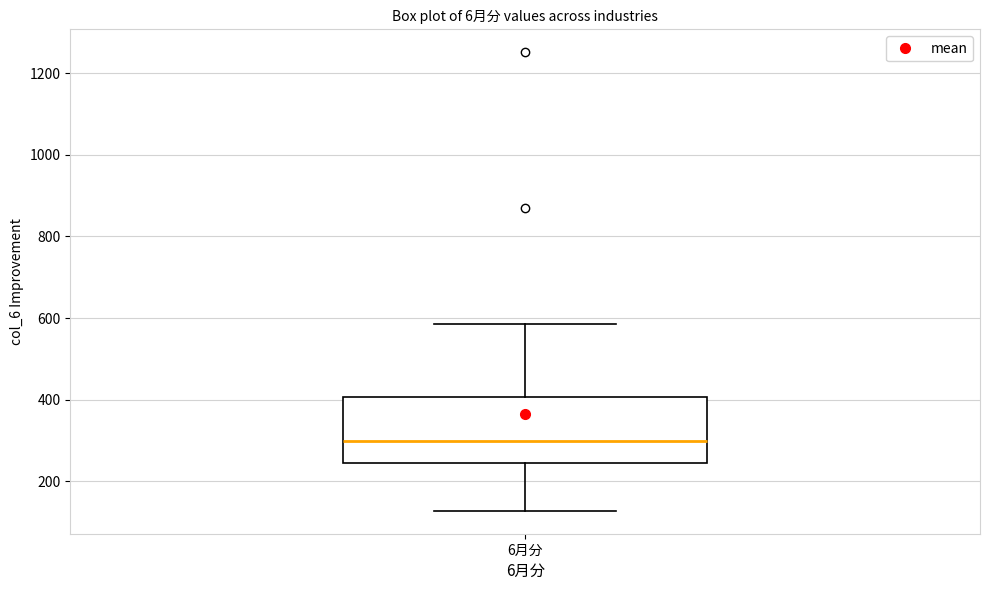

Transcribe this box plot: give where the median line is, the range the box spans, and where the two whiskers end, as read against the y-axis. The values are not printed on the chart, so give them approximately, as read against the axis.

median 300, box 240 to 400, whiskers 120 to 580